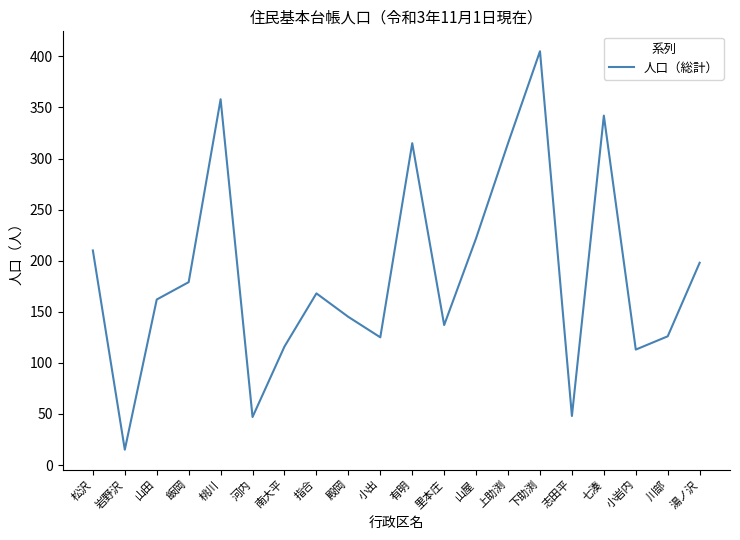

How many lines are shown in the chart?

1